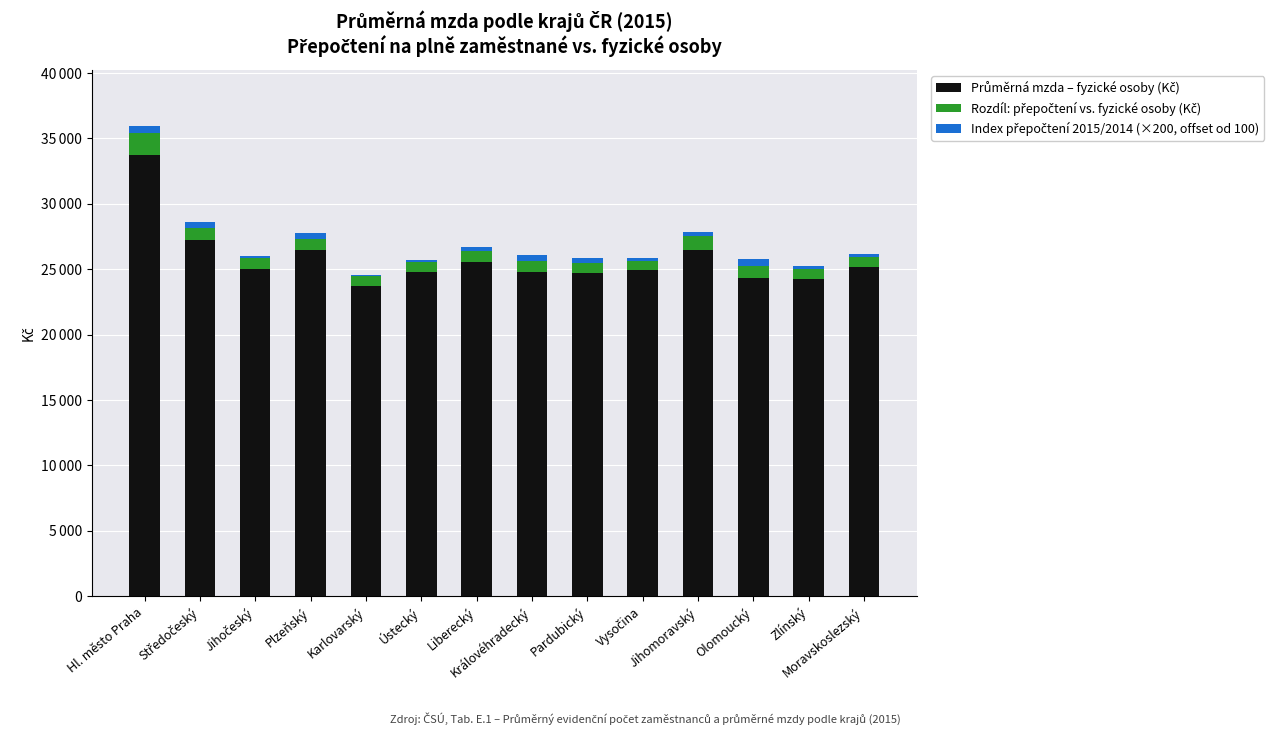

What is the label of the 8th bar from the right?

Liberecký